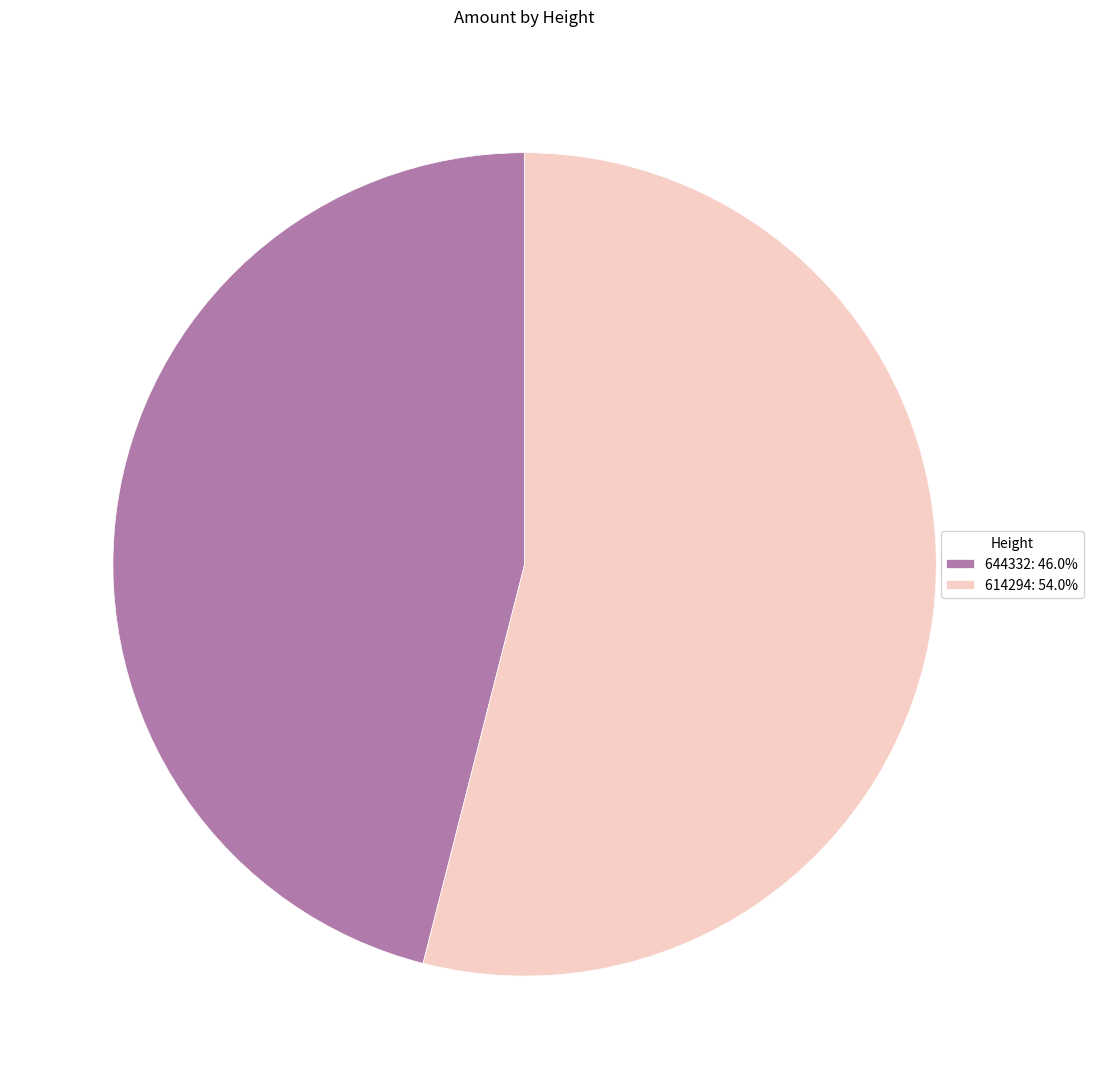

Is there a majority slice in this chart?

Yes